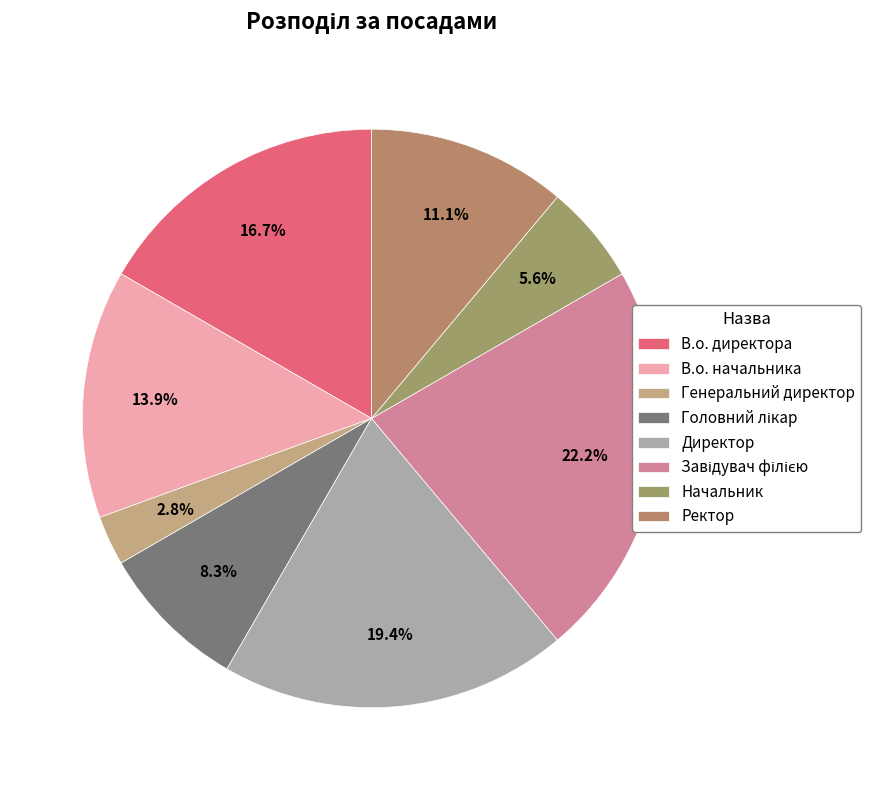

Combined, do В.о. директора and Завідувач філією account for over 50%?

No